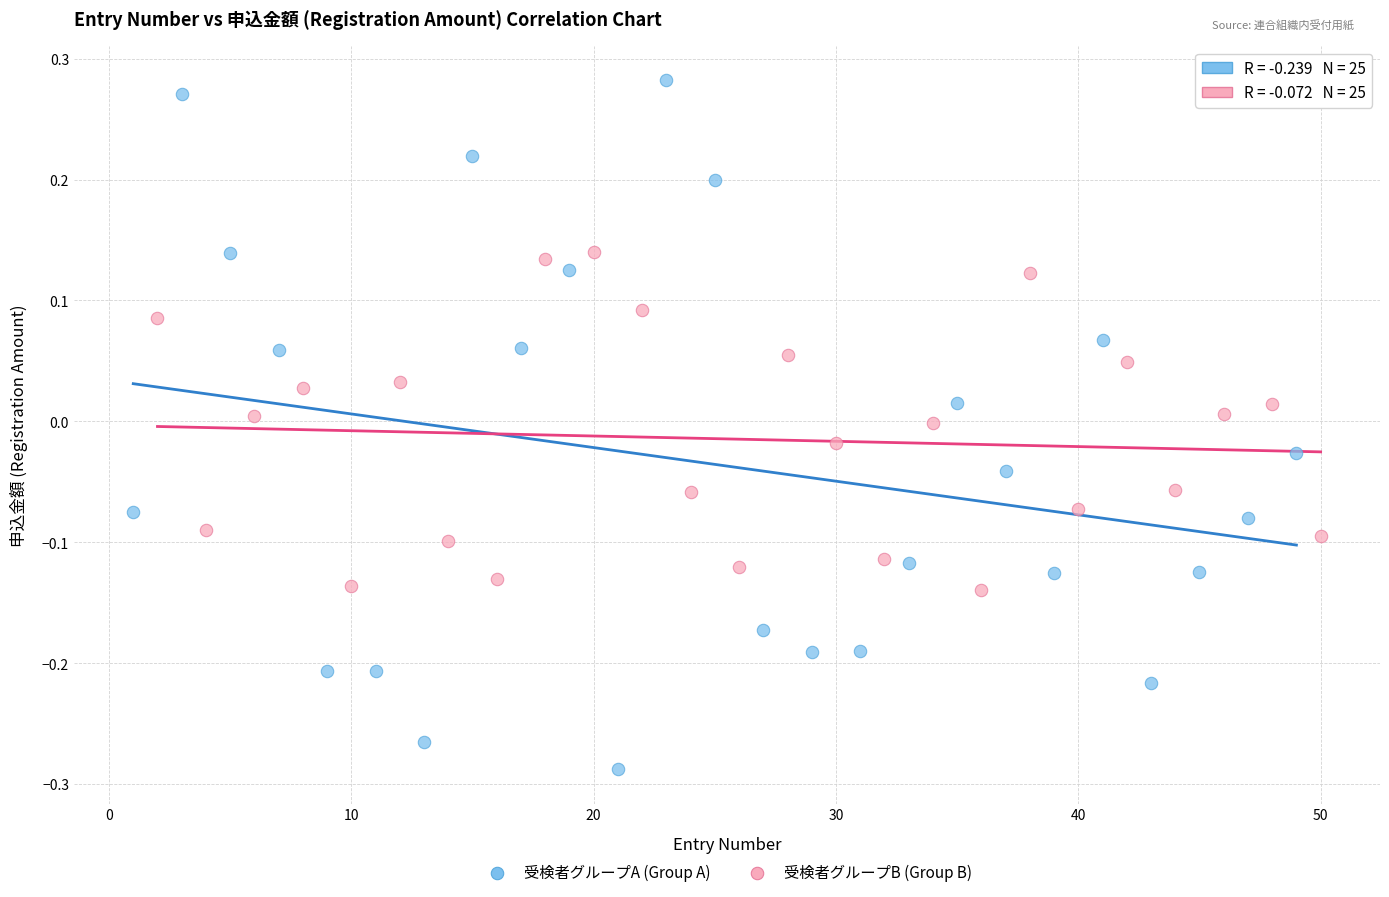

Which series contains the highest Y value?

受検者グループA (Group A)